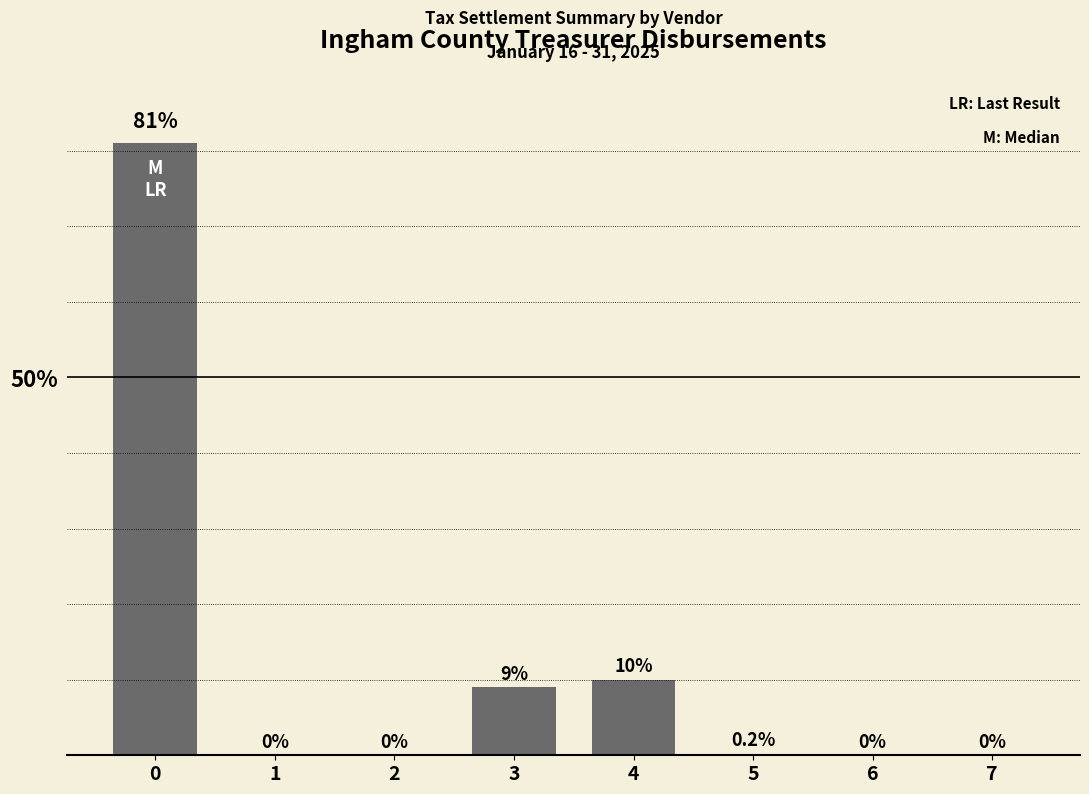

What is the change in value from 0 to 1?

-81.0